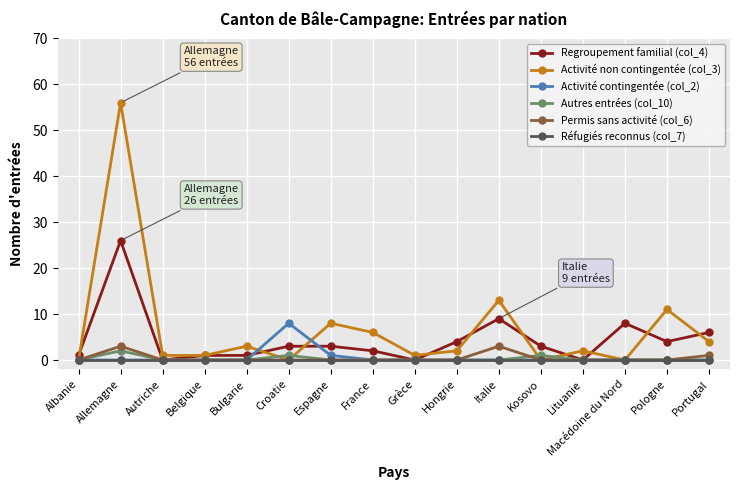

Which series has the largest range (max minus min)?

Activité non contingentée (col_3)